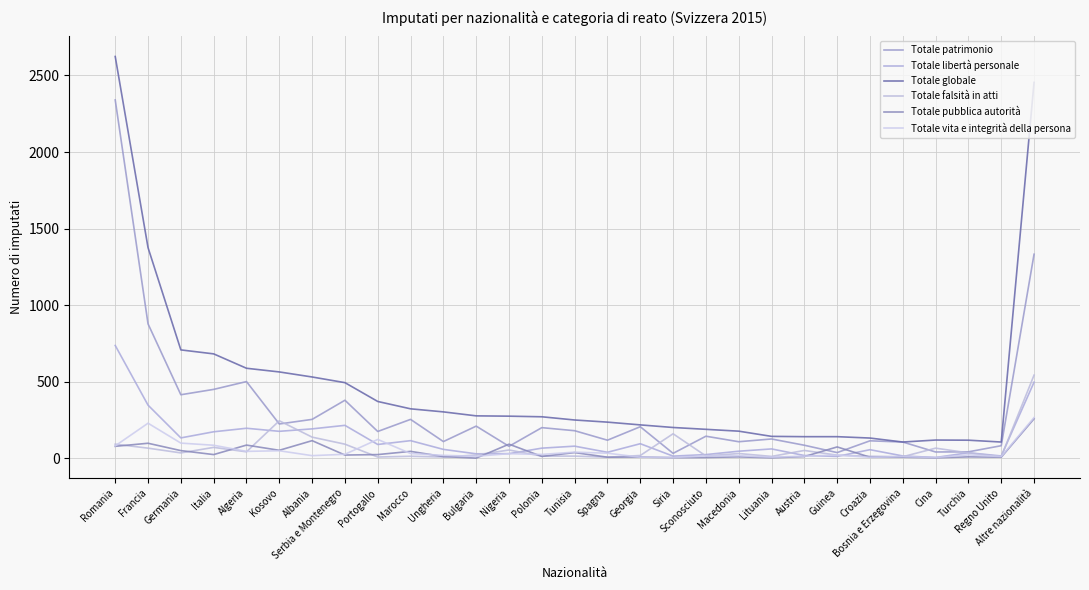

What is the maximum value for Totale libertà personale?

736